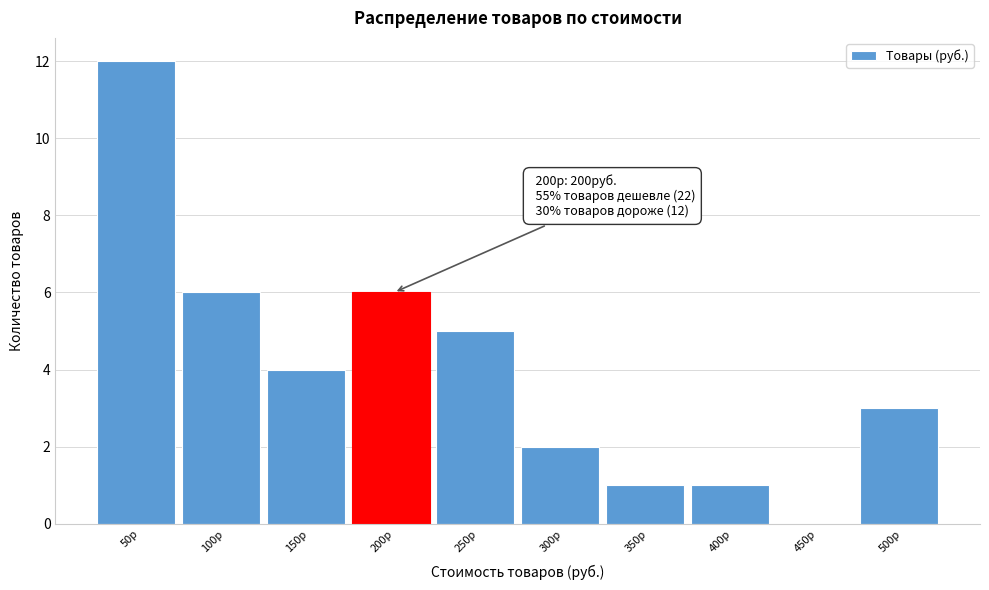

Reading right to left, list all the values displayed in this chart.

500р=3	450р=0	400р=1	350р=1	300р=2	250р=5	200р=6	150р=4	100р=6	50р=12